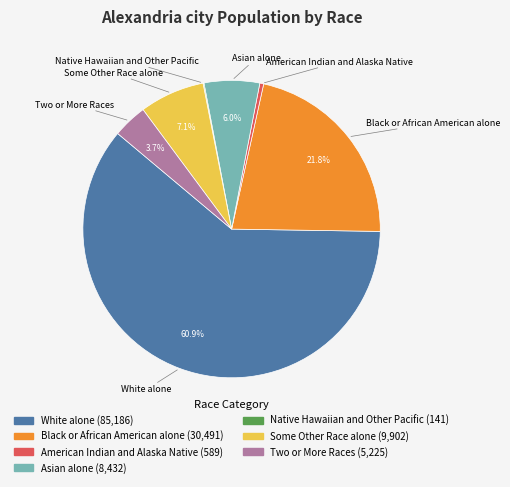

Is there any slice that represents more than half of the pie?

Yes